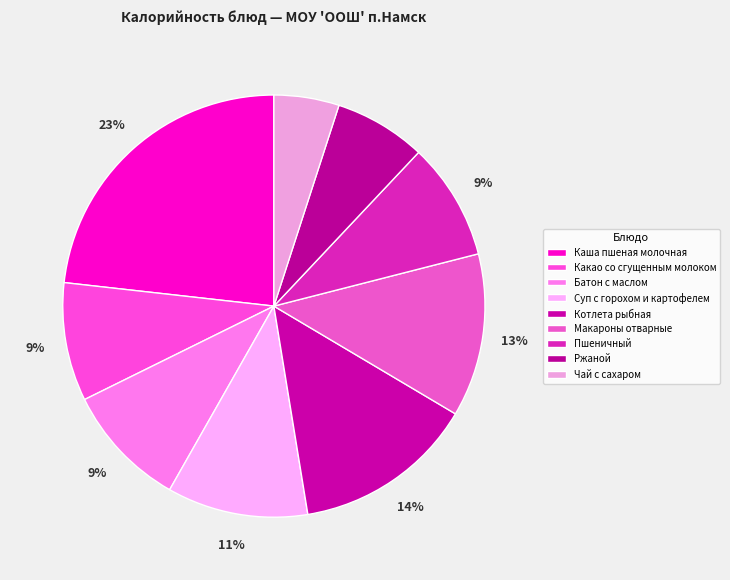

Is the sum of Батон с маслом and Ржаной greater than half?

No